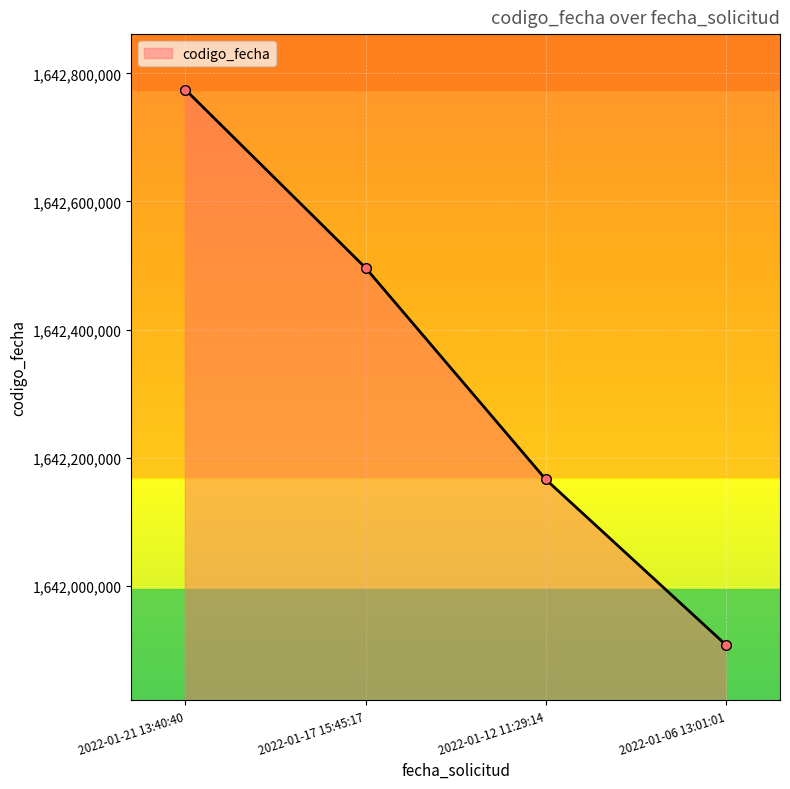

The chart shows a value of 697113617 at 2022-01-12 11:29:14. True or false?

False